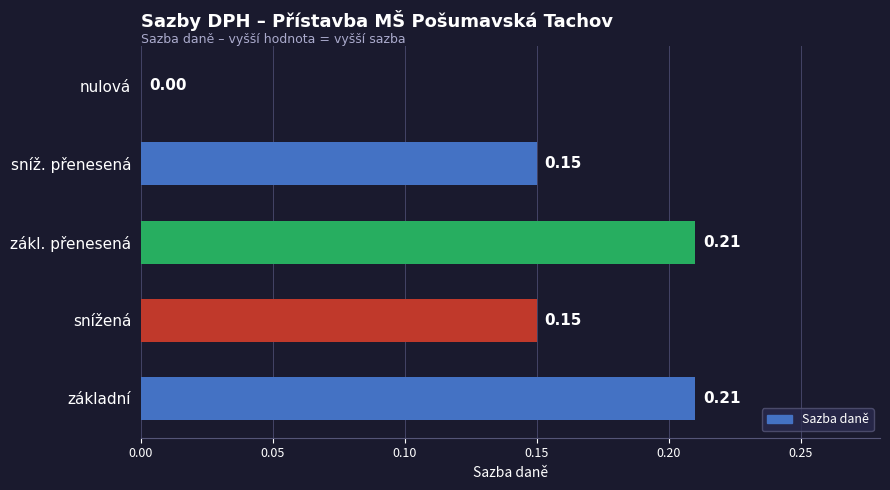

What is the sum of all values?

0.7